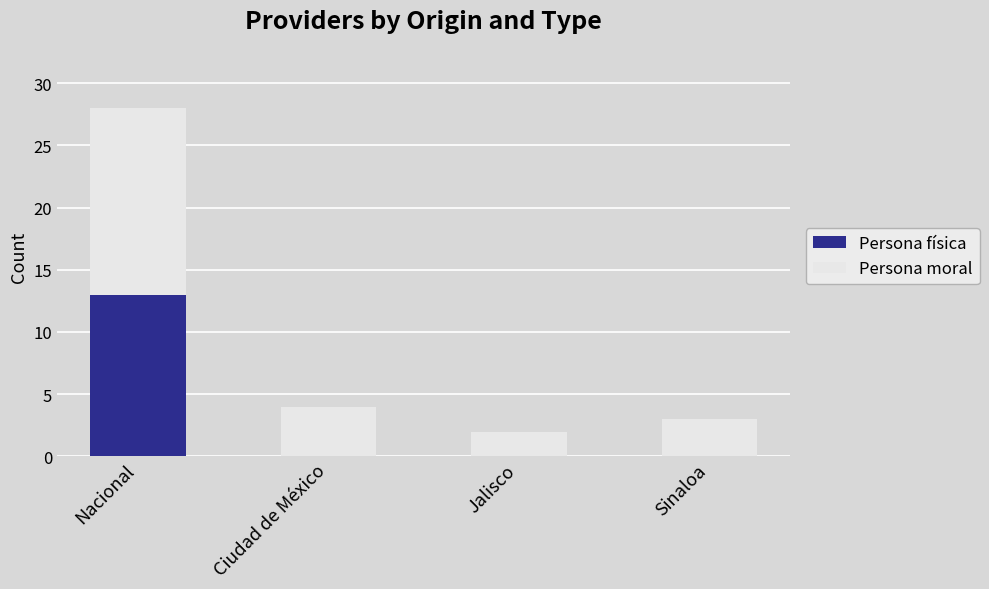

How many categories are shown in the chart?

4